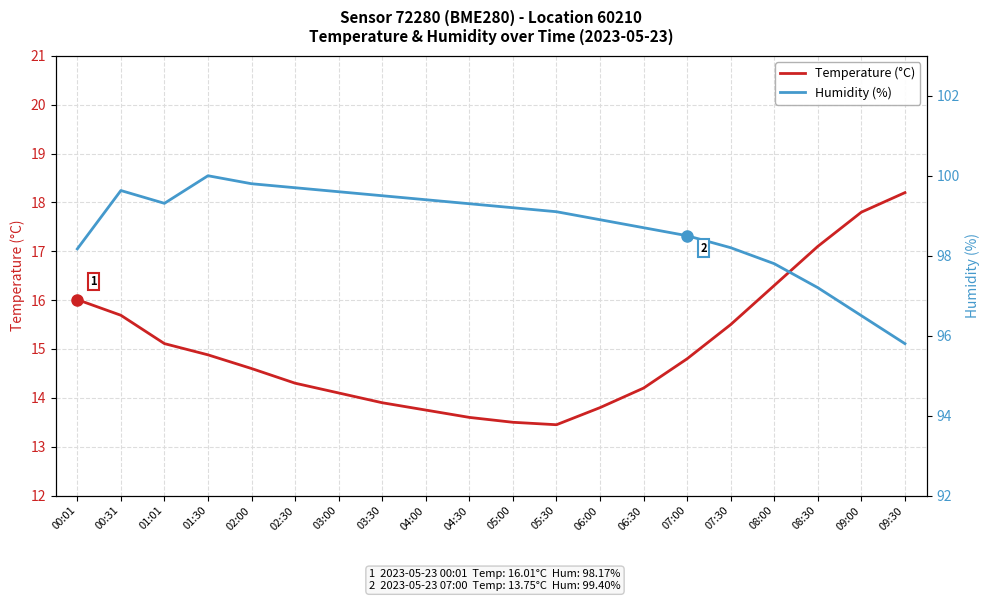

How many lines are shown in the chart?

2